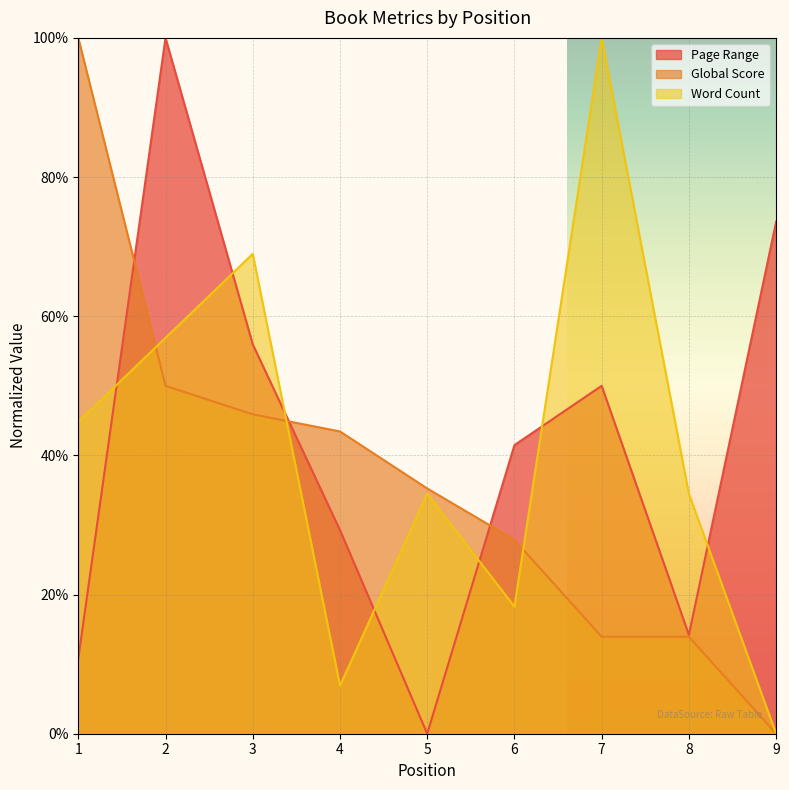

What is the difference between the second highest and second lowest values in the Page Range series?

0.6